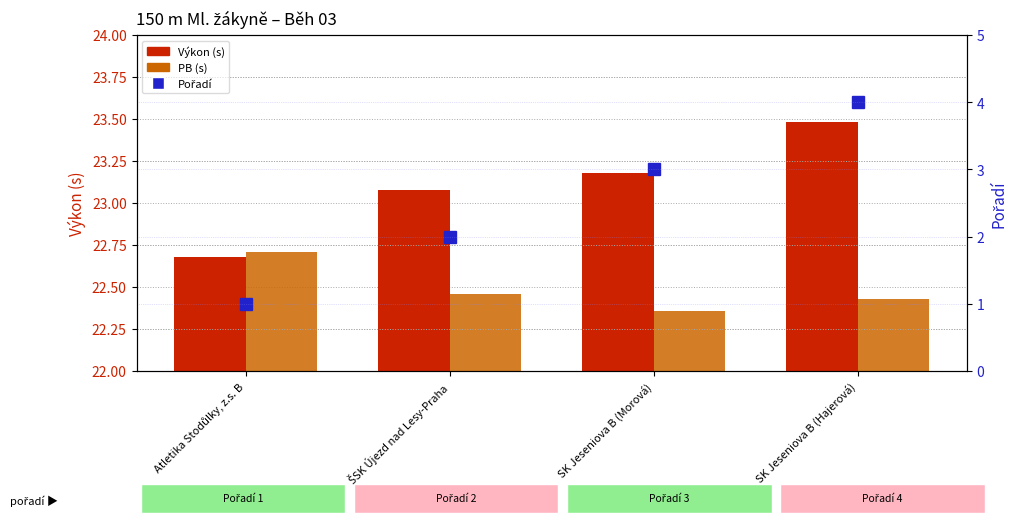

How many categories are shown in the chart?

4